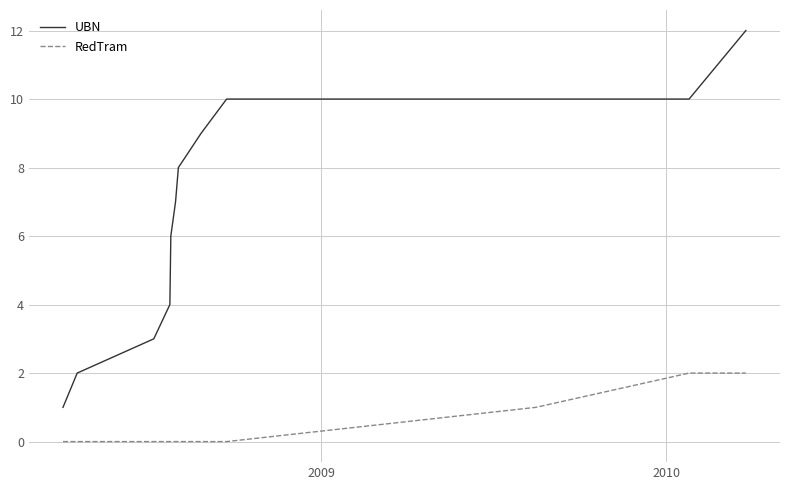

Is this an area chart (filled region under the line)?

No